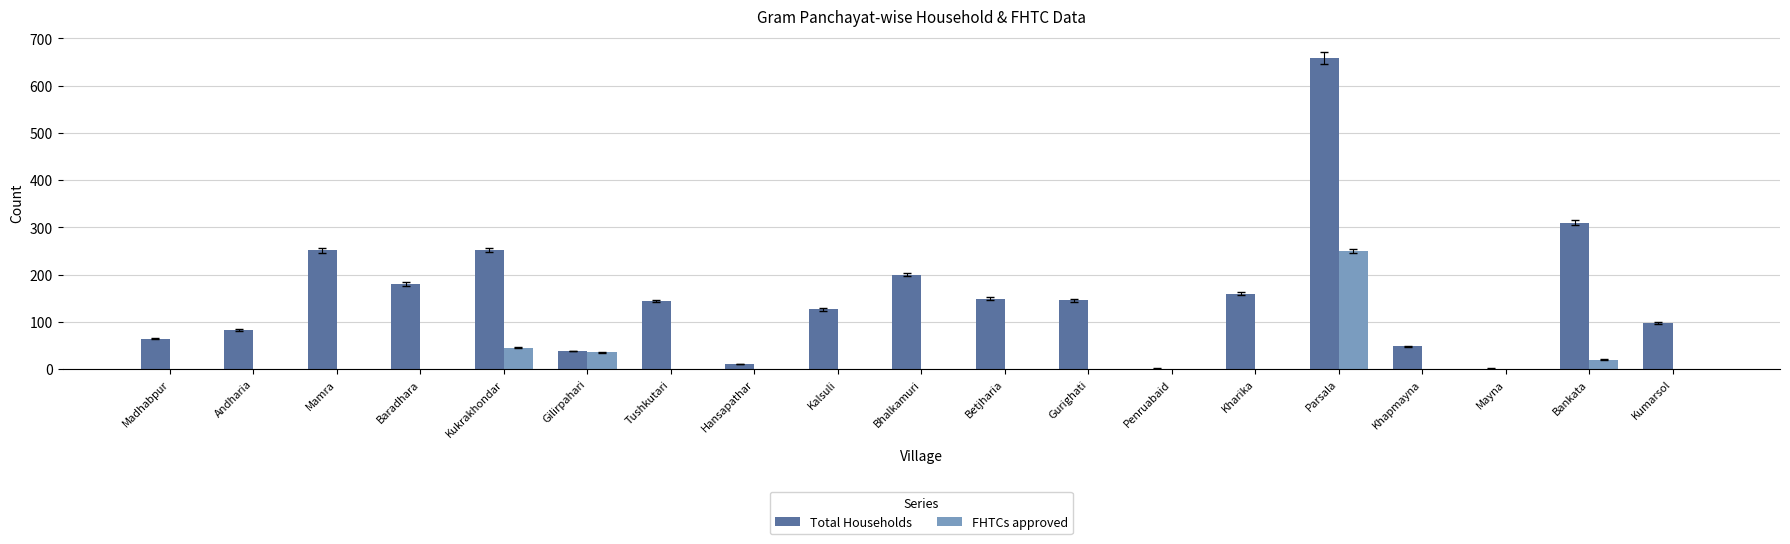

What is the highest value of the FHTCs approved series?

250